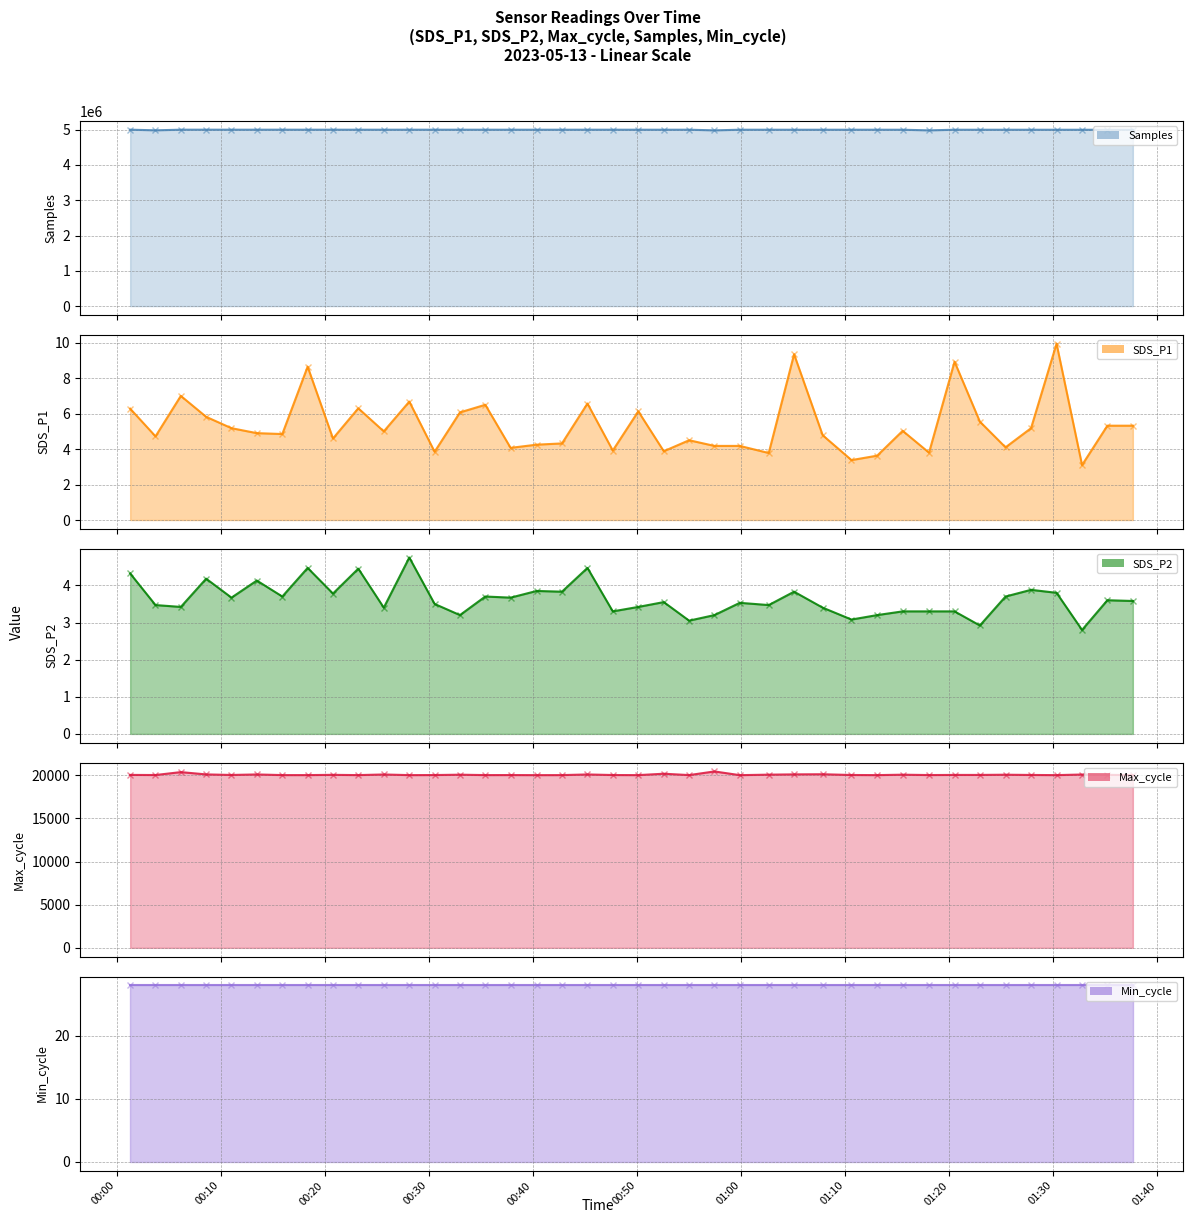

Which series has the widest spread of values?

Samples